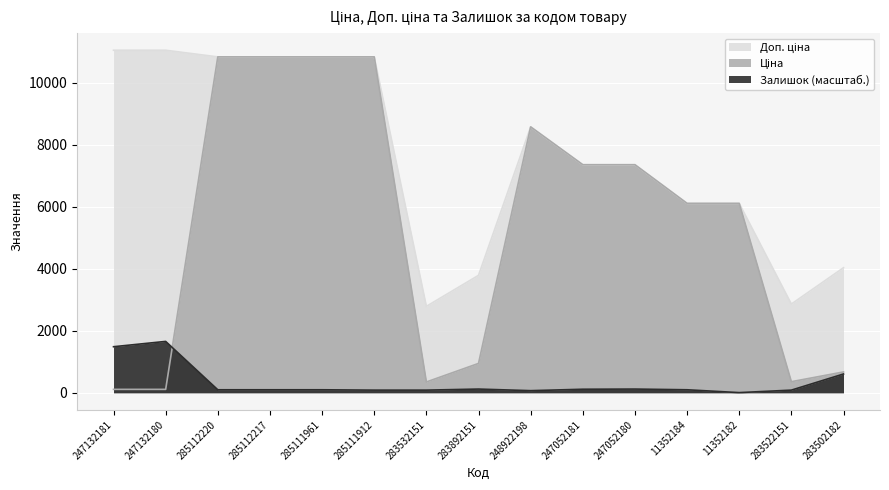

True or false: Доп. ціна and Залишок intersect in this chart.

False